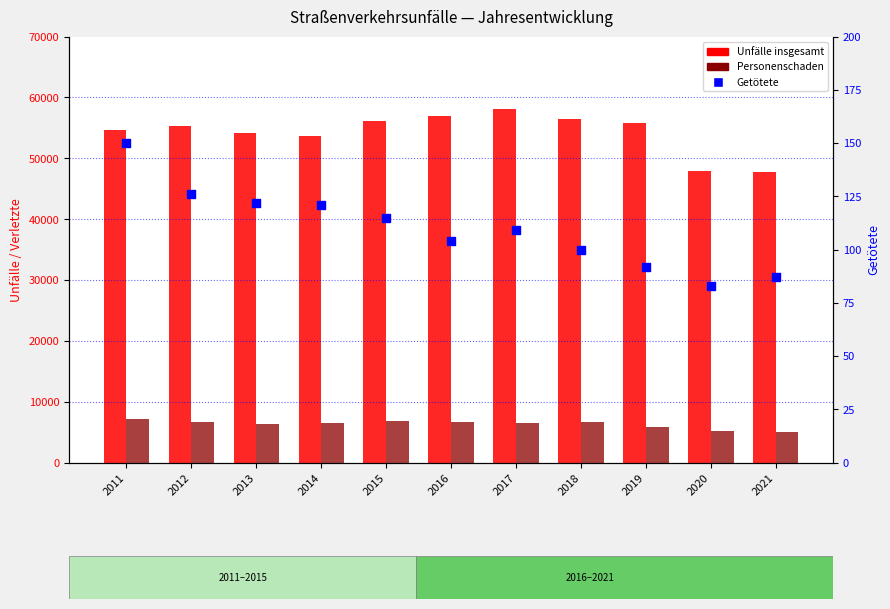

Which series has the largest Y range (max minus min)?

Unfälle insgesamt